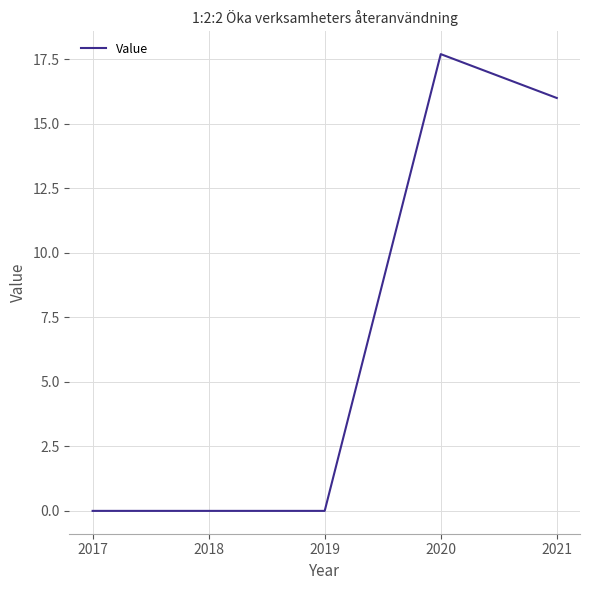

What is the difference between the second highest and minimum values?

16.0